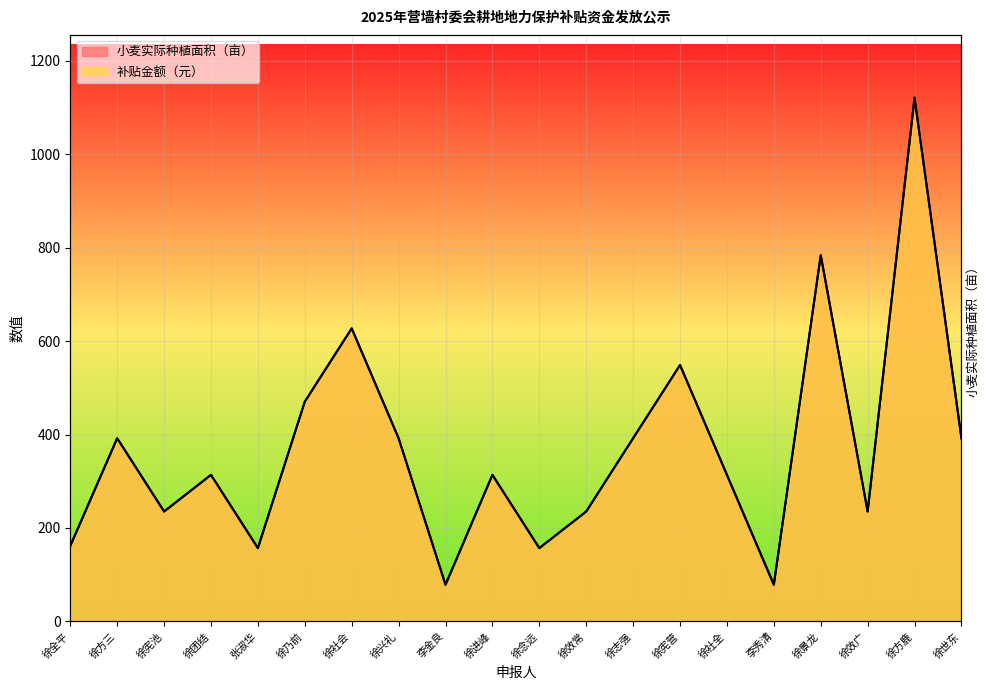

At how many categories does at least one series exceed 453?

5